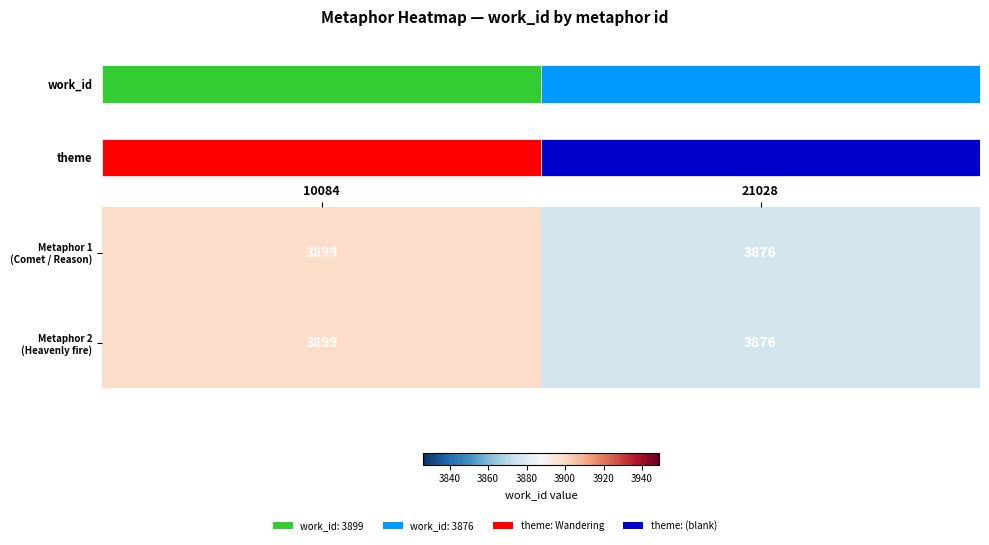

Which category has the lowest value in the Metaphor 2 (Heavenly fire) series?

21028